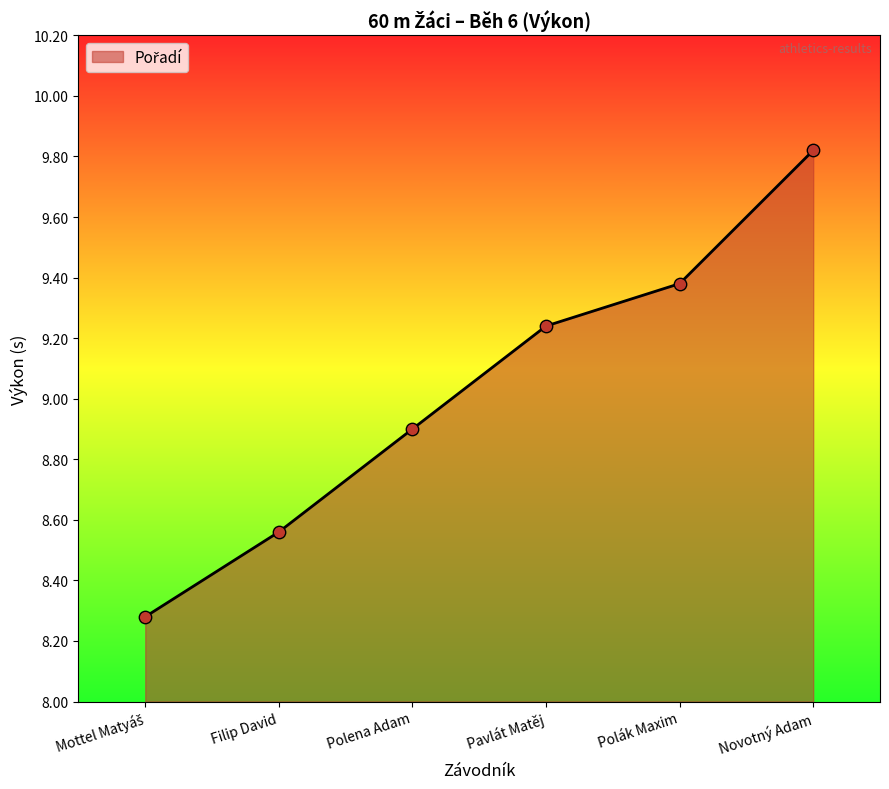

Which has a higher value, Polena Adam or Novotný Adam?

Novotný Adam